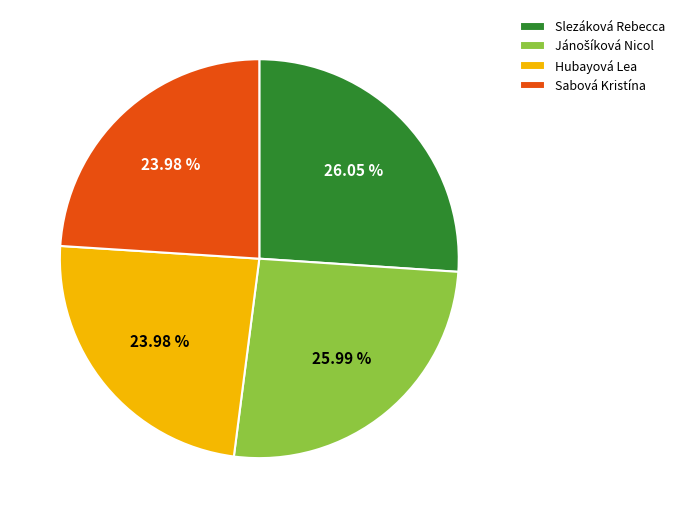

To the nearest percent, what portion does Sabová Kristína represent?

24%